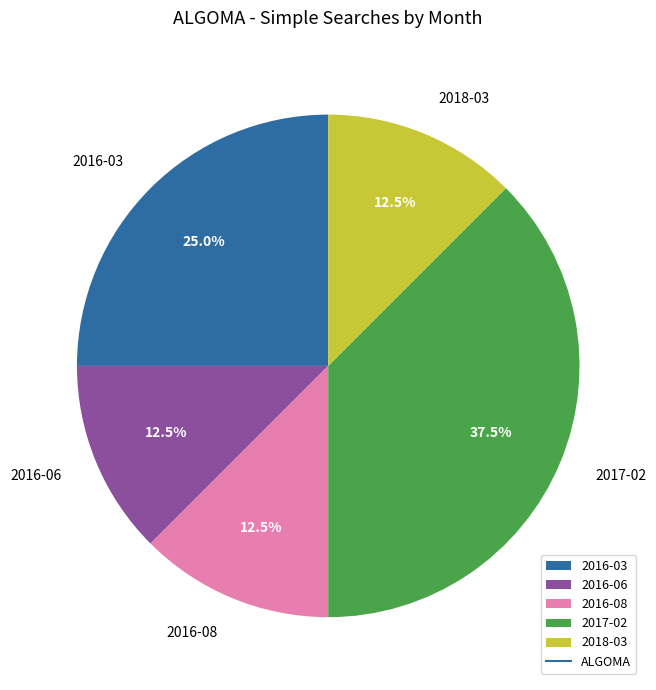

Is there any slice that represents more than half of the pie?

No